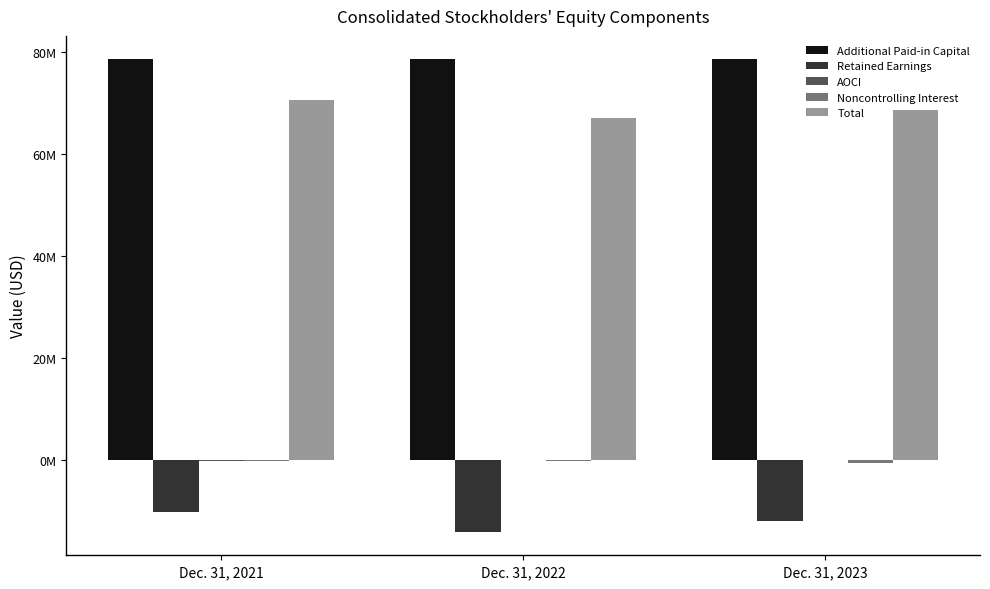

Are the bars horizontal?

No